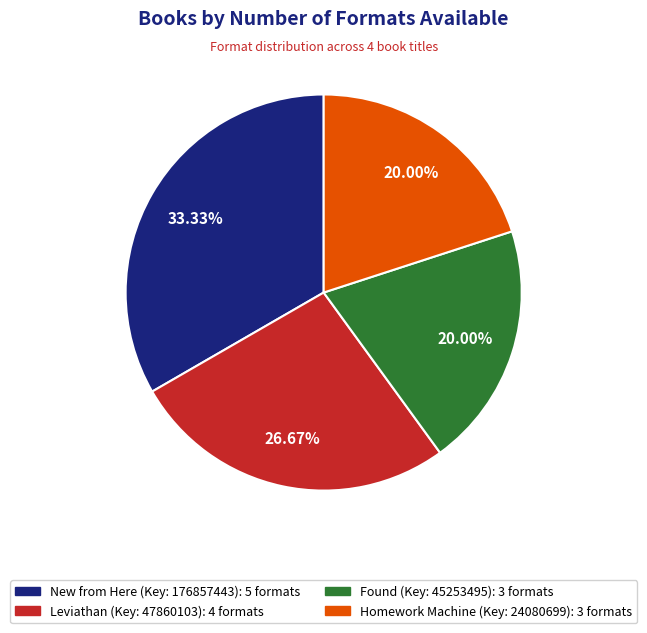

Count the number of slices in the pie.

4